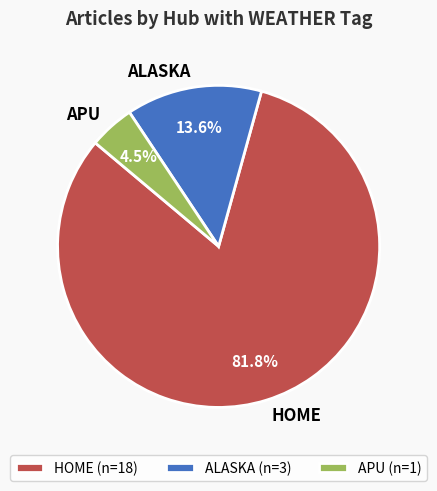

Between ALASKA and APU, which is larger?

ALASKA